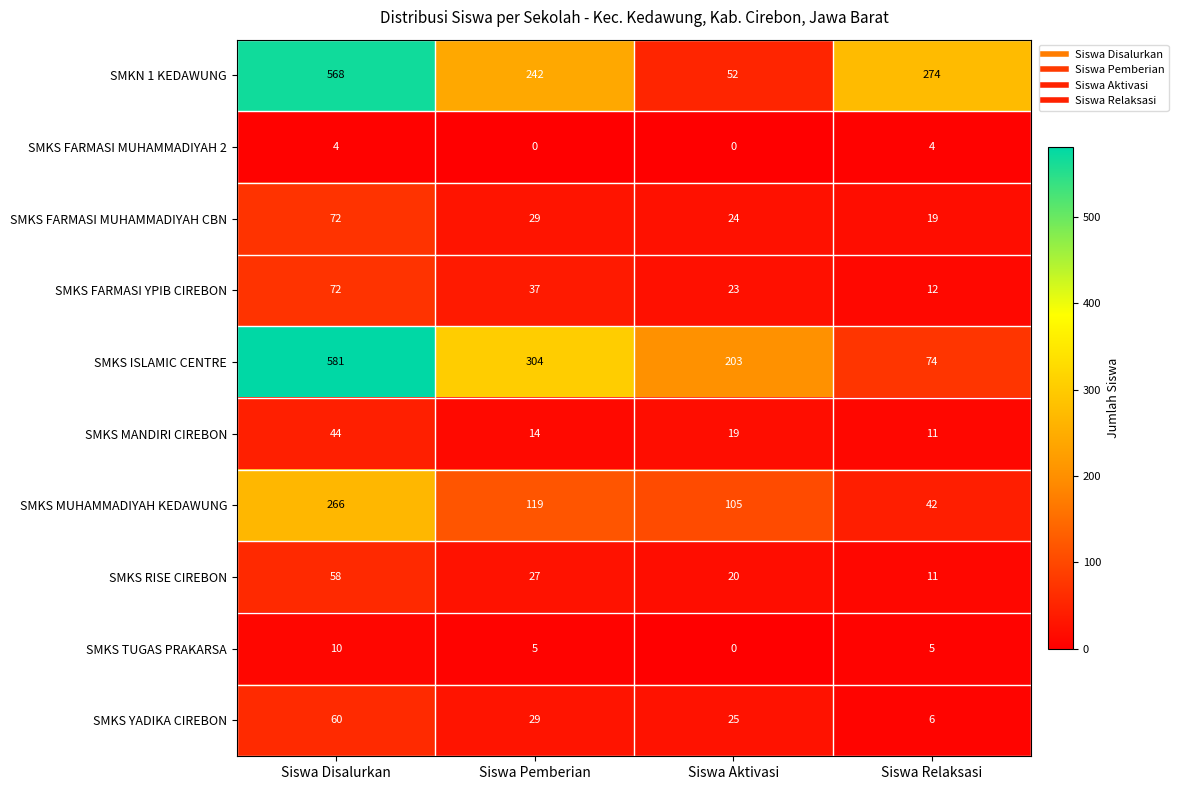

Rank the categories by SMKS MANDIRI CIREBON value from lowest to highest.

Siswa Relaksasi, Siswa Pemberian, Siswa Aktivasi, Siswa Disalurkan